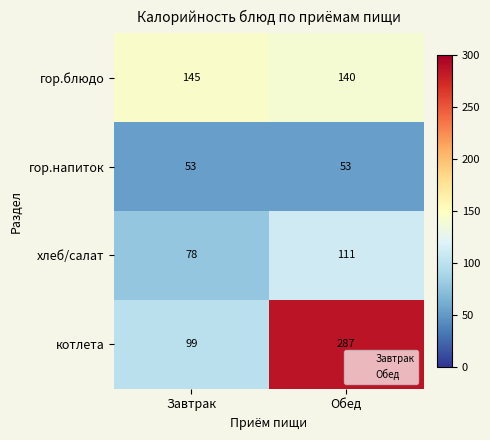

Is it true that хлеб/салат equals 37 at Обед?

False